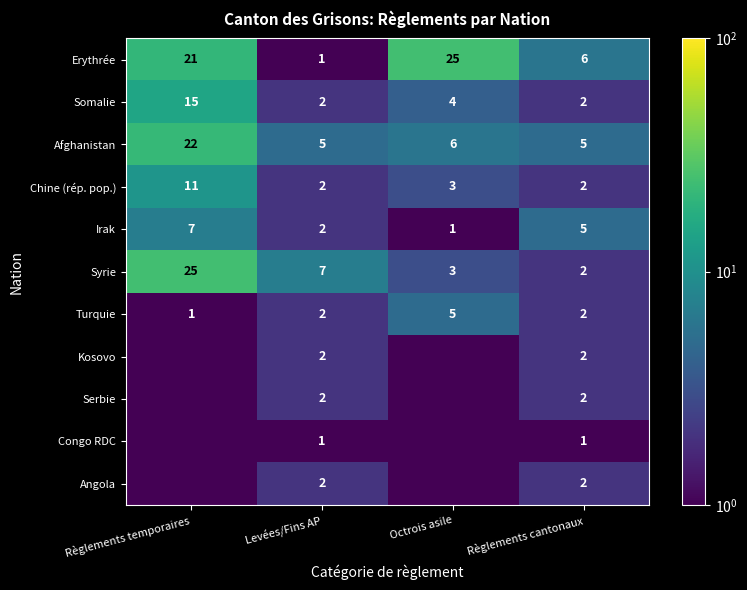

At which label is Erythrée closest to 13?

Règlements cantonaux